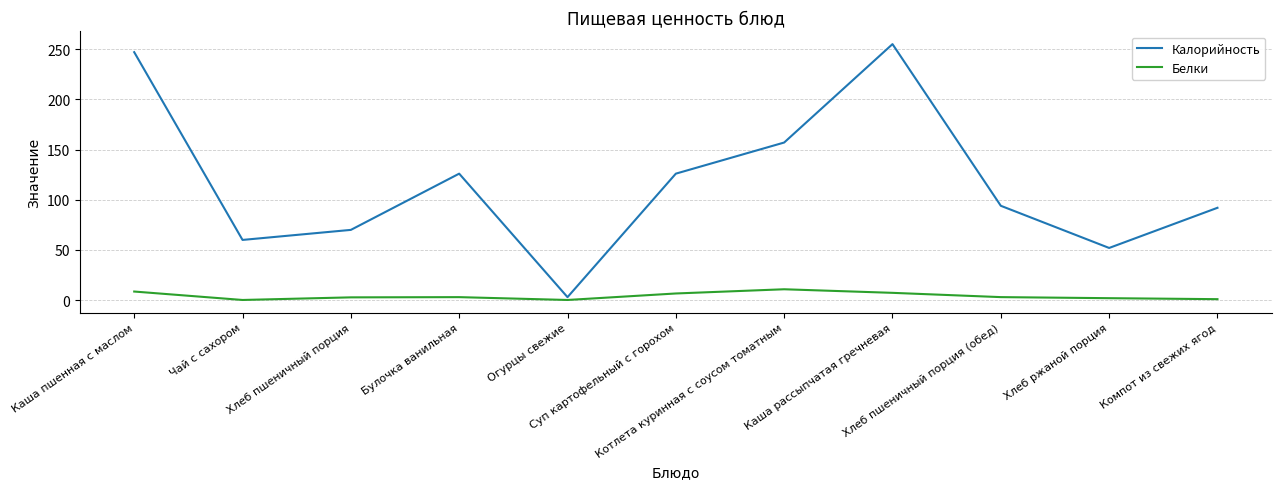

What is the maximum value for Калорийность?

255.0